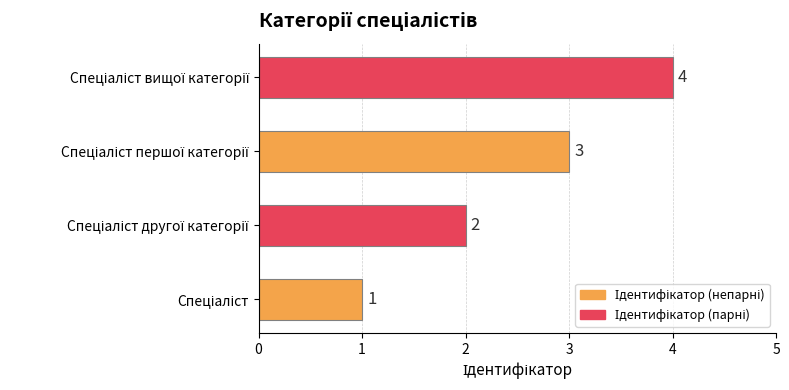

Count the values in the range 2 to 4.

3